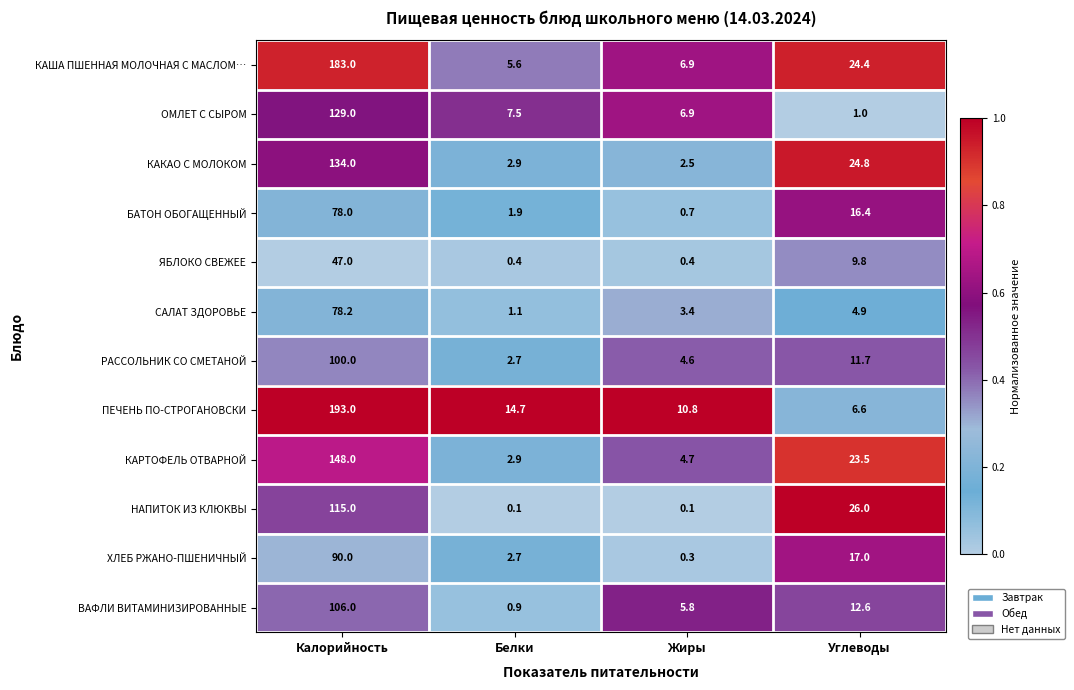

Which label corresponds to the largest value in the chart?

Калорийность